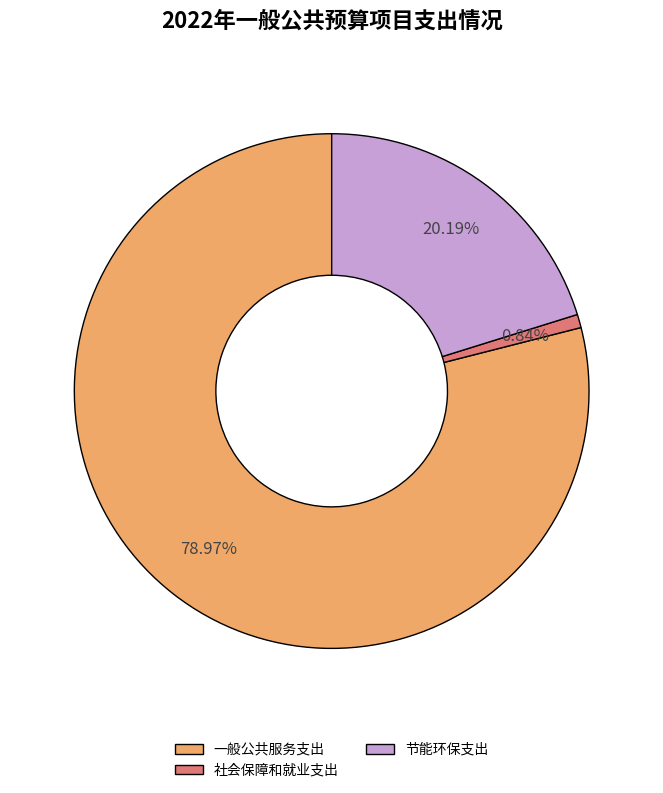

Which category has the smallest portion of the pie?

社会保障和就业支出